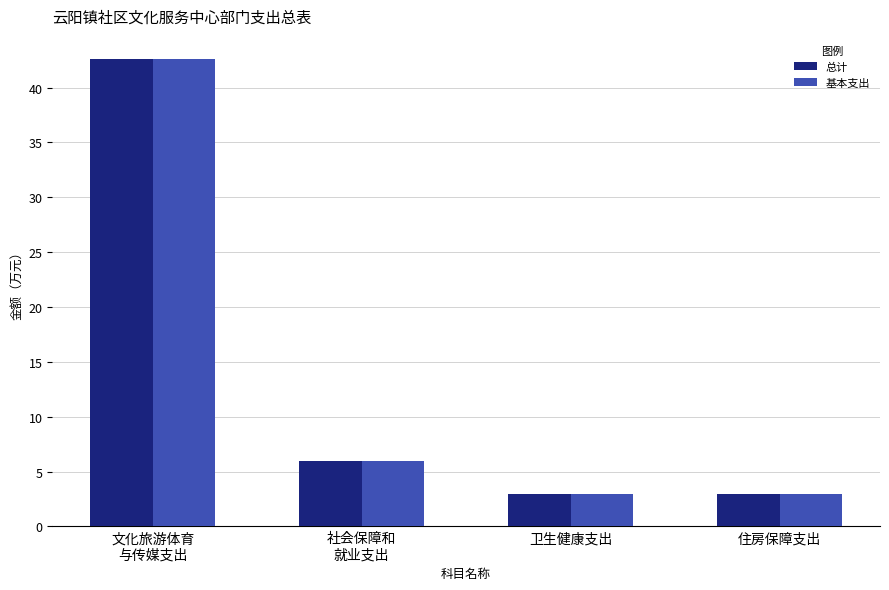

What position from the right is 社会保障和
就业支出?

3